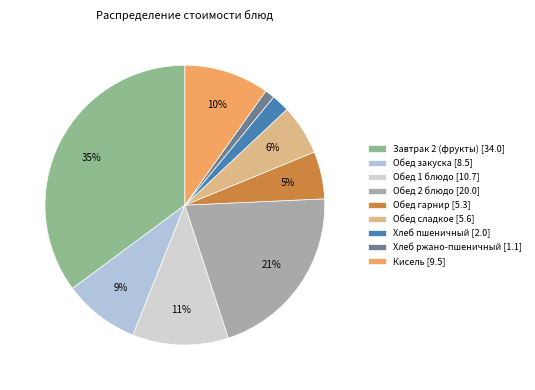

Which category has the biggest portion of the pie?

Завтрак 2 (фрукты)